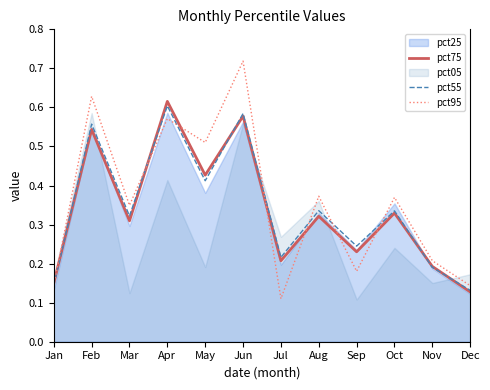

The value of pct95 at Aug is 0.1. True or false?

False